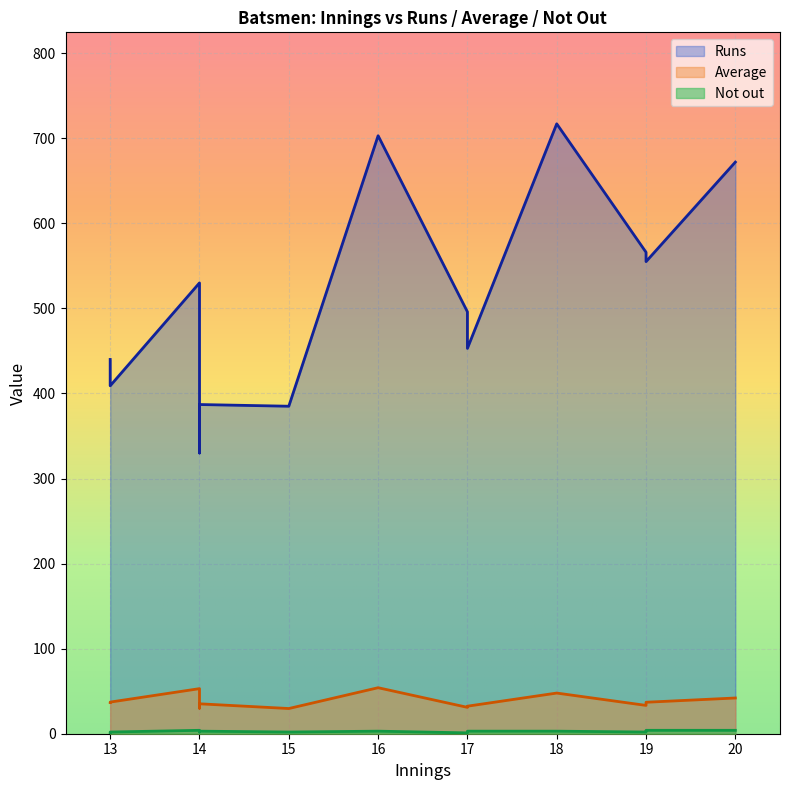

What is the difference between the maximum and second lowest values in the Runs series?

332.0